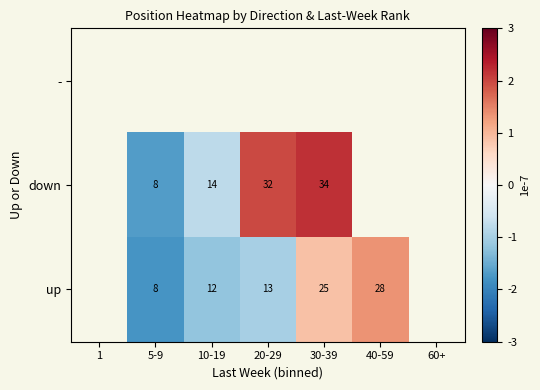

True or false: down has a value of 3.4 at 10-19.

False